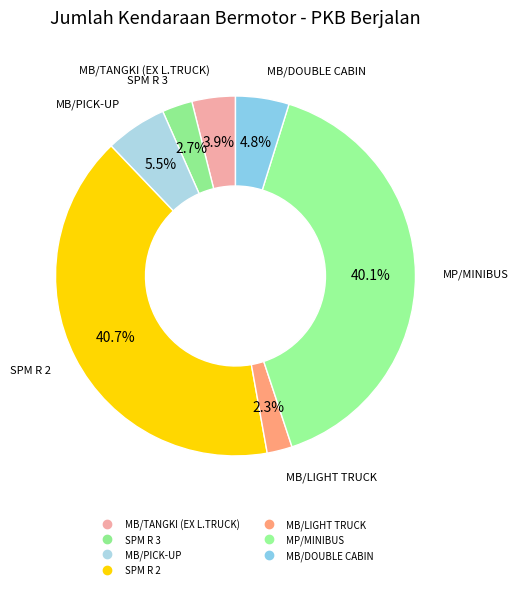

Count the number of slices in the pie.

7